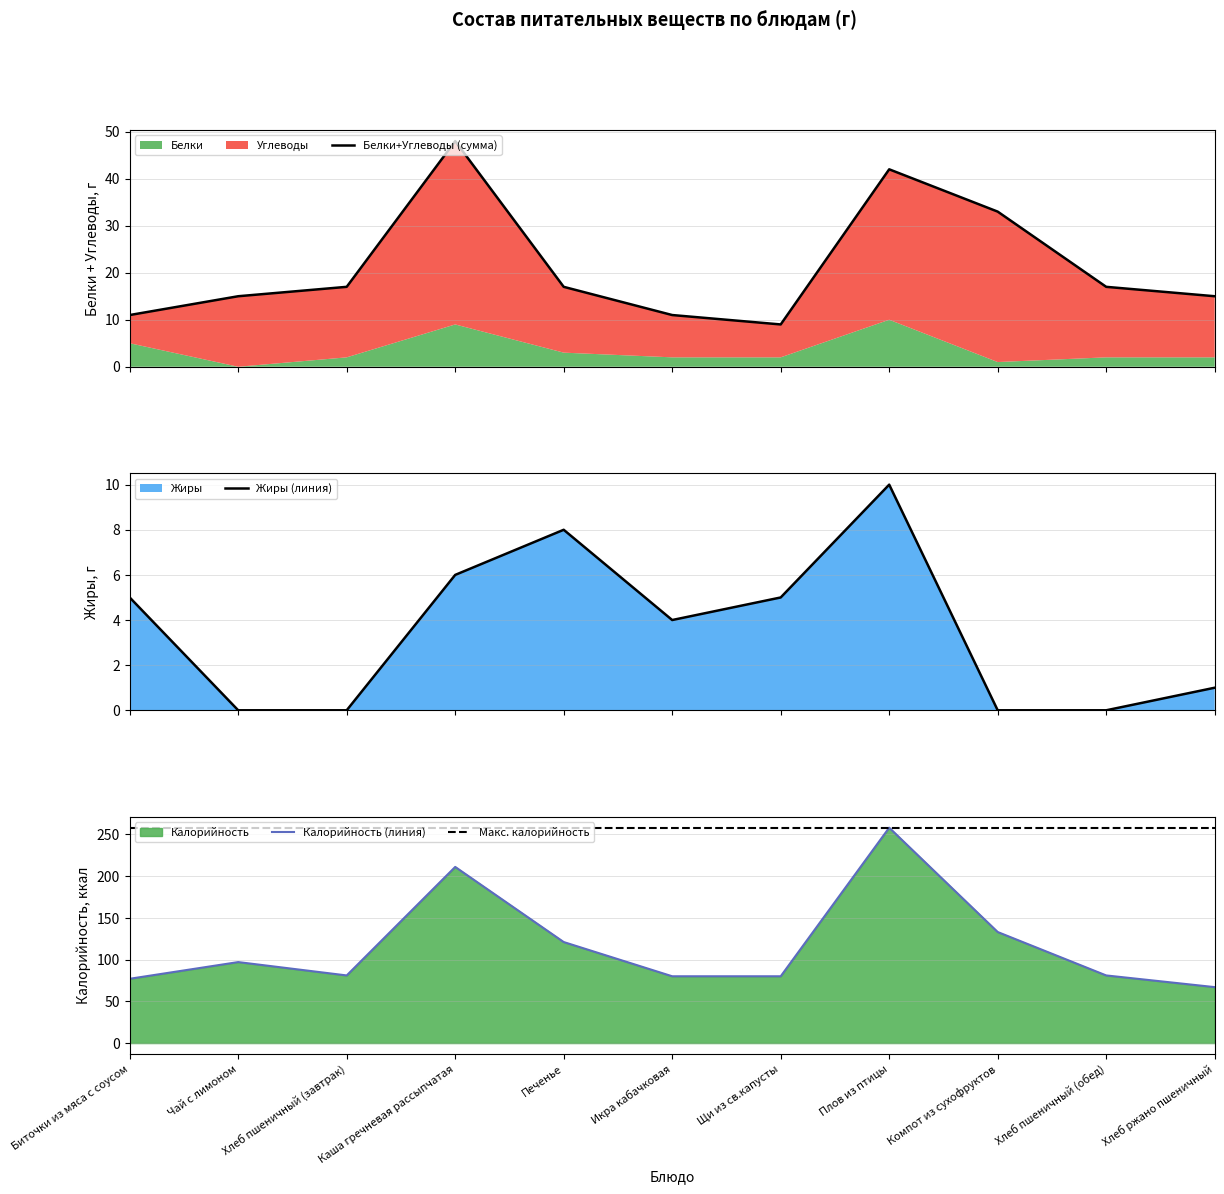

What is the total value across all series at Чай с лимоном?

370